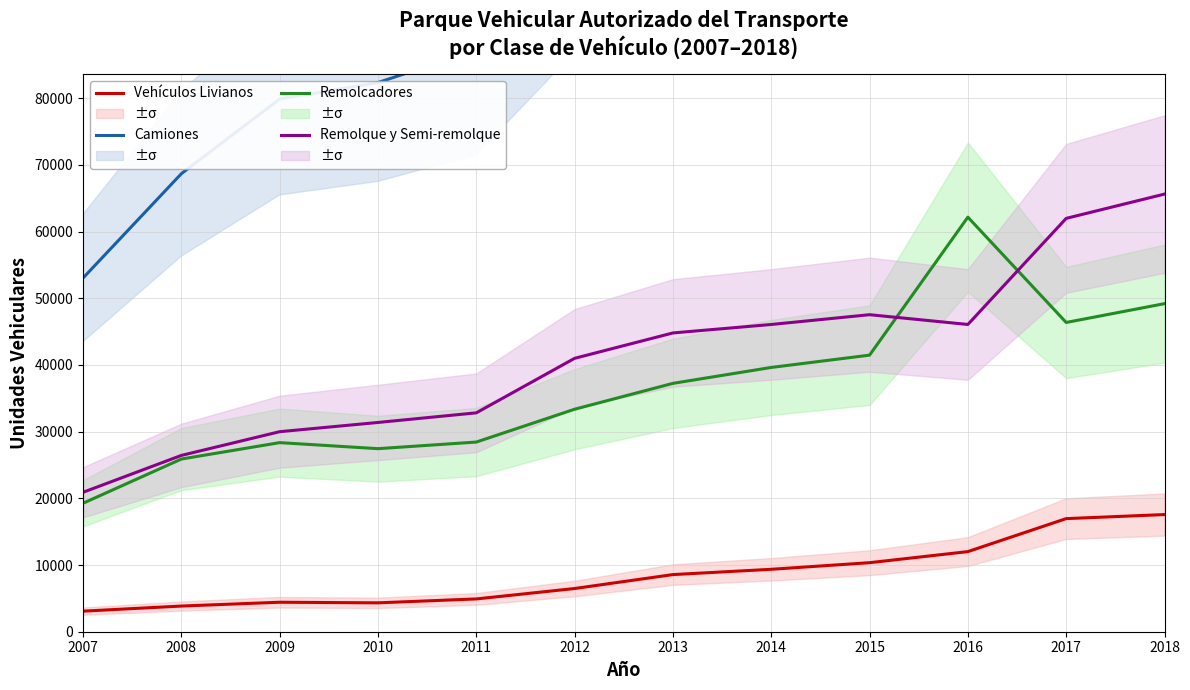

Reading right to left, what are all the values shown in this chart?

Vehículos Livianos: 2018=17570	2017=16962	2016=12015	2015=10352	2014=9363	2013=8569	2012=6479	2011=4917	2010=4332	2009=4422	2008=3850	2007=3083
Camiones: 2018=173392	2017=162608	2016=157157	2015=142324	2014=139242	2013=120217	2012=106025	2011=87225	2010=82358	2009=79884	2008=68687	2007=53041
Remolcadores: 2018=49201	2017=46378	2016=62171	2015=41478	2014=39634	2013=37247	2012=33366	2011=28444	2010=27452	2009=28358	2008=25895	2007=19265
Remolque y Semi-remolque: 2018=65632	2017=61990	2016=46079	2015=47543	2014=46077	2013=44808	2012=41002	2011=32825	2010=31383	2009=29998	2008=26440	2007=20908